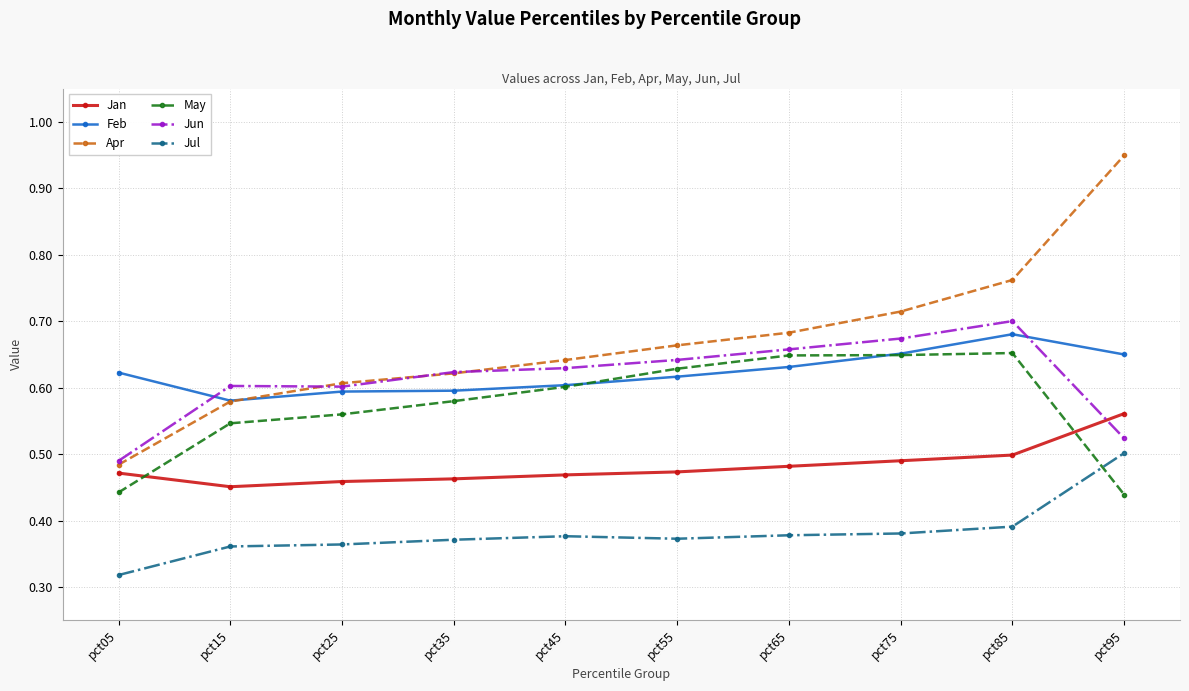

Which series has the largest range (max minus min)?

Apr